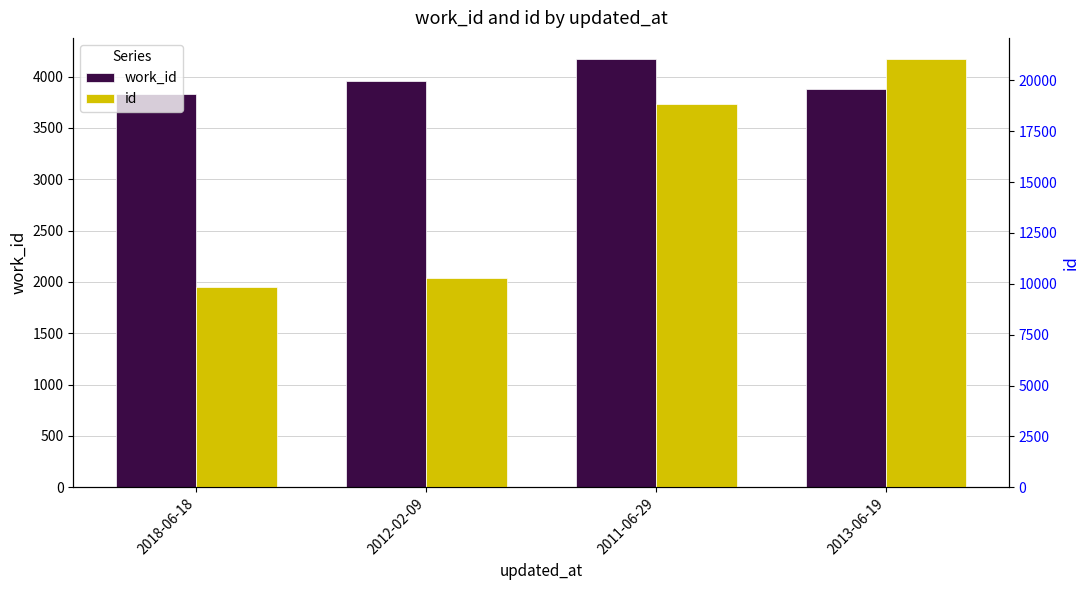

What is the difference between the second highest and minimum values in the id series?

8975